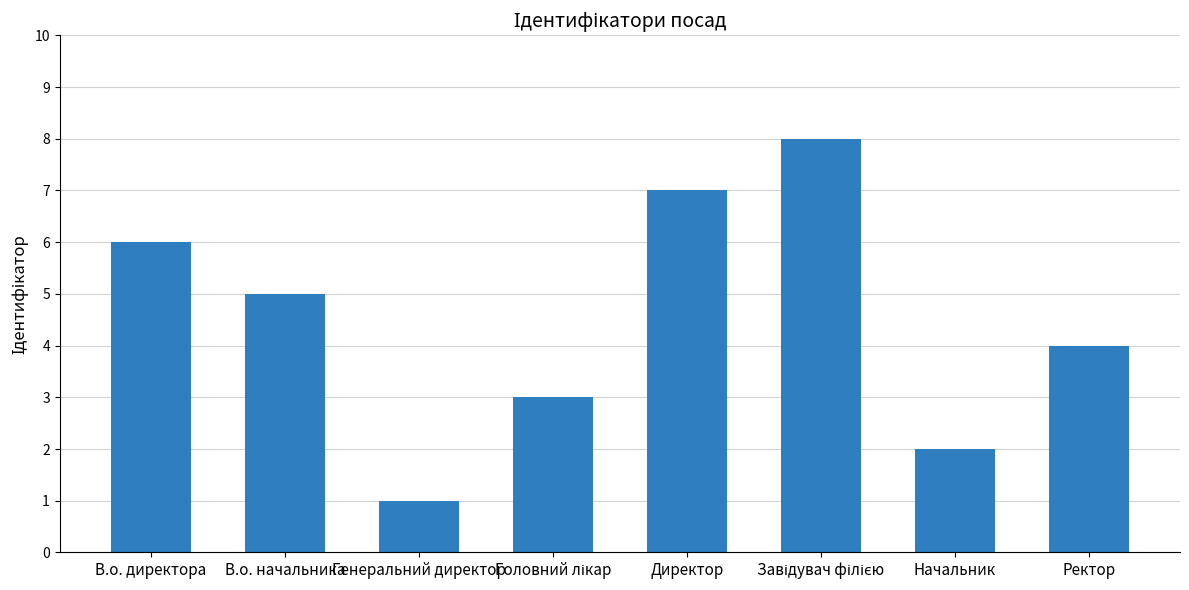

At which category does the chart reach its minimum across all series?

Генеральний директор